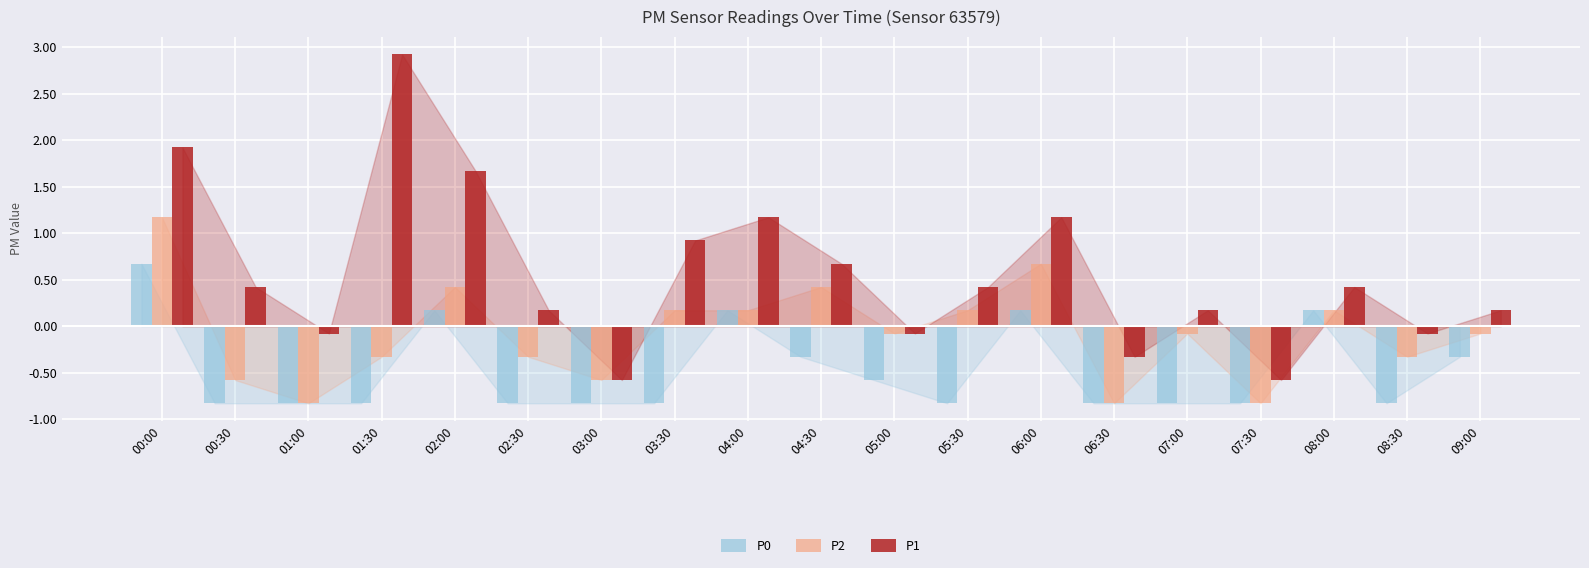

What position from the right is 00:30?

18